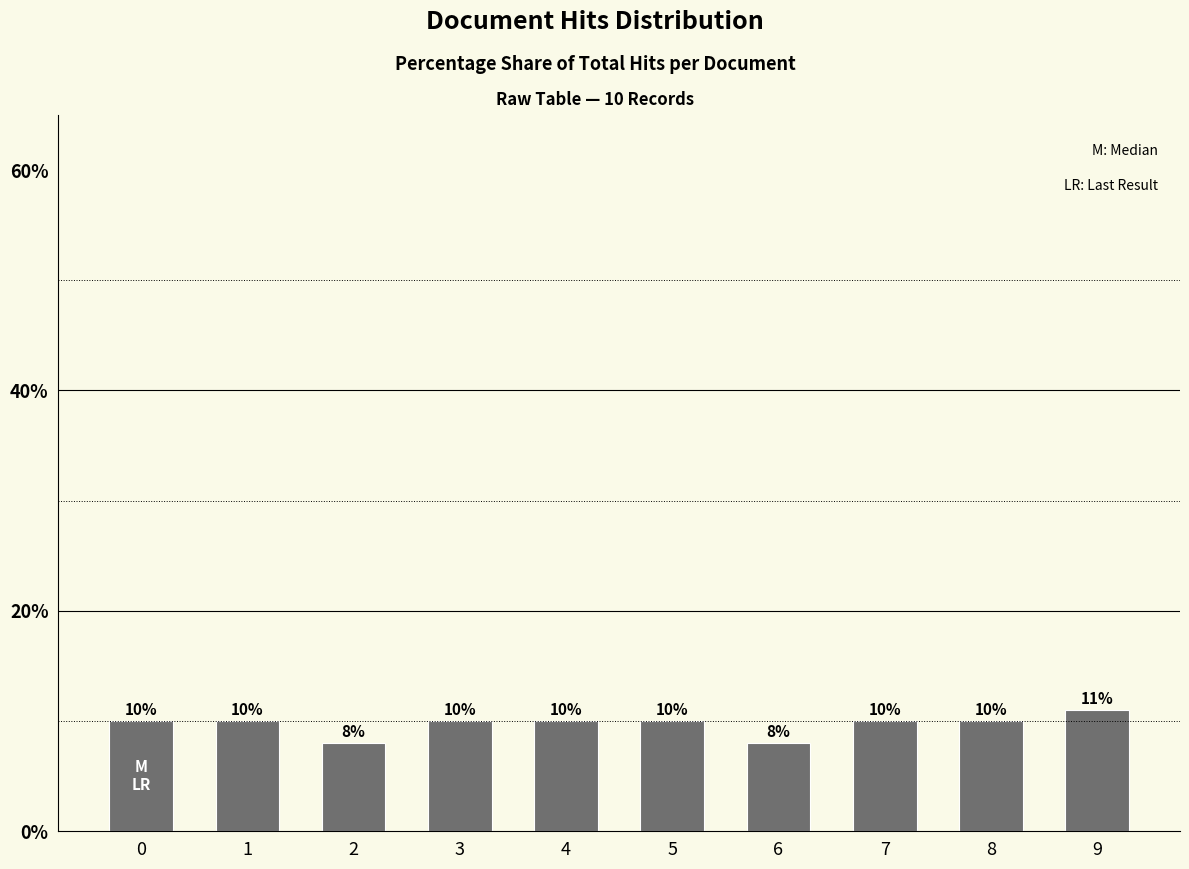

What is the approximate value at 1?

10